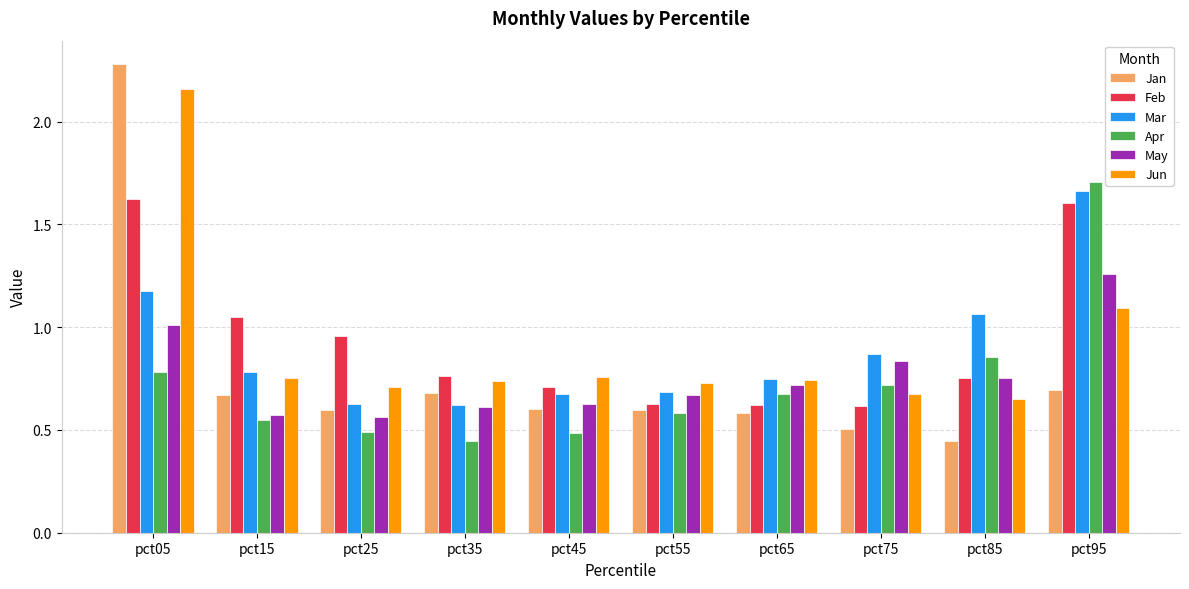

What is the sum of the Apr values at pct85 and pct05?

1.6